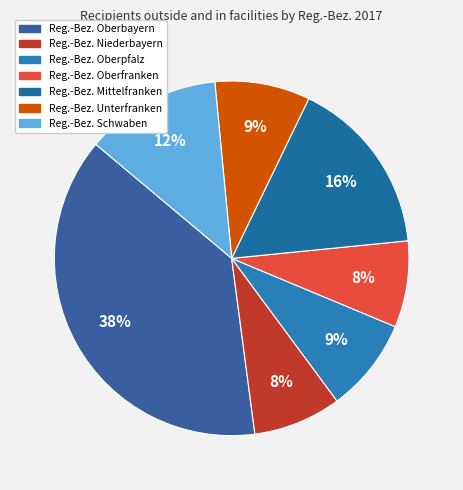

Count the number of slices in the pie.

7